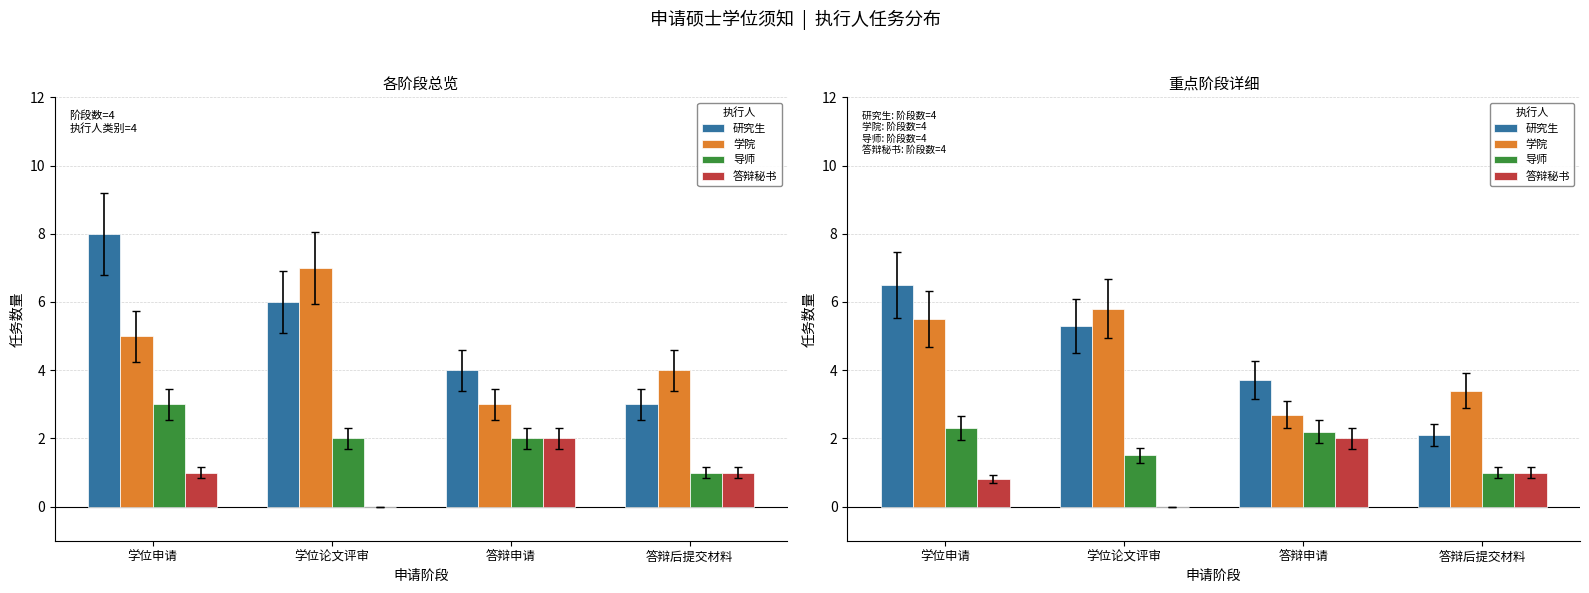

What is the total value across all series at 答辩后提交材料?

7.5